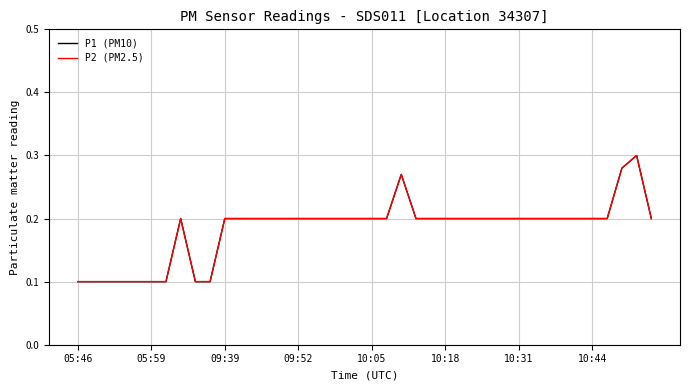

Does the chart have visible grid lines?

Yes